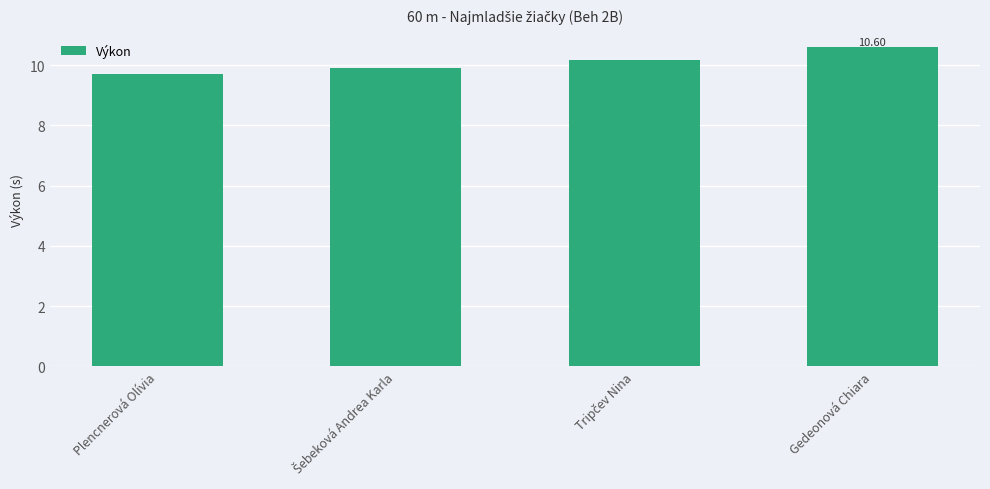

What is the label of the 4th bar from the right?

Plencnerová Olívia